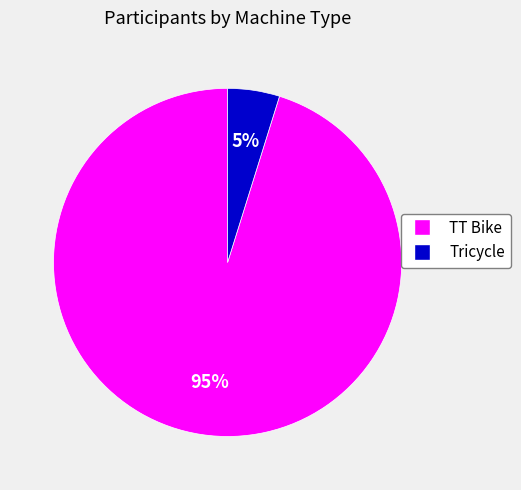

Rank the categories by value from highest to lowest.

TT Bike, Tricycle